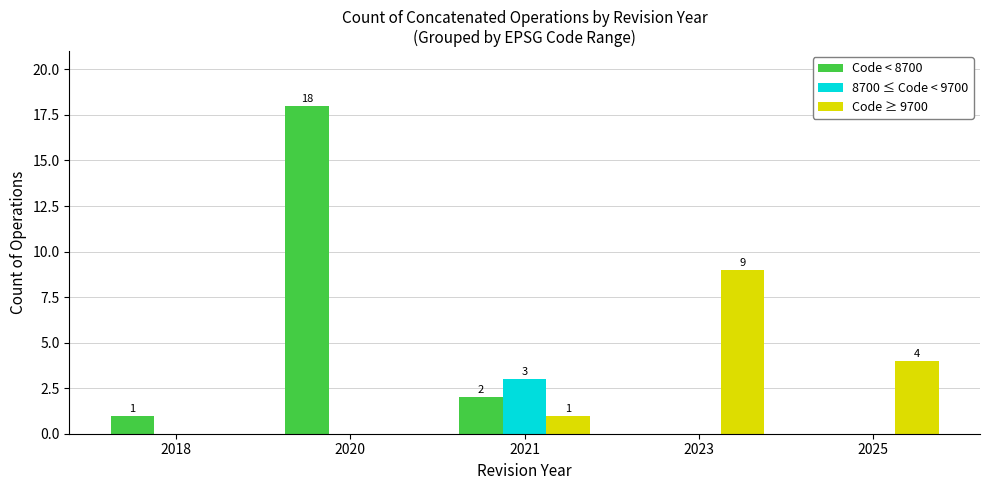

At which category is the sum across all series the highest?

2020